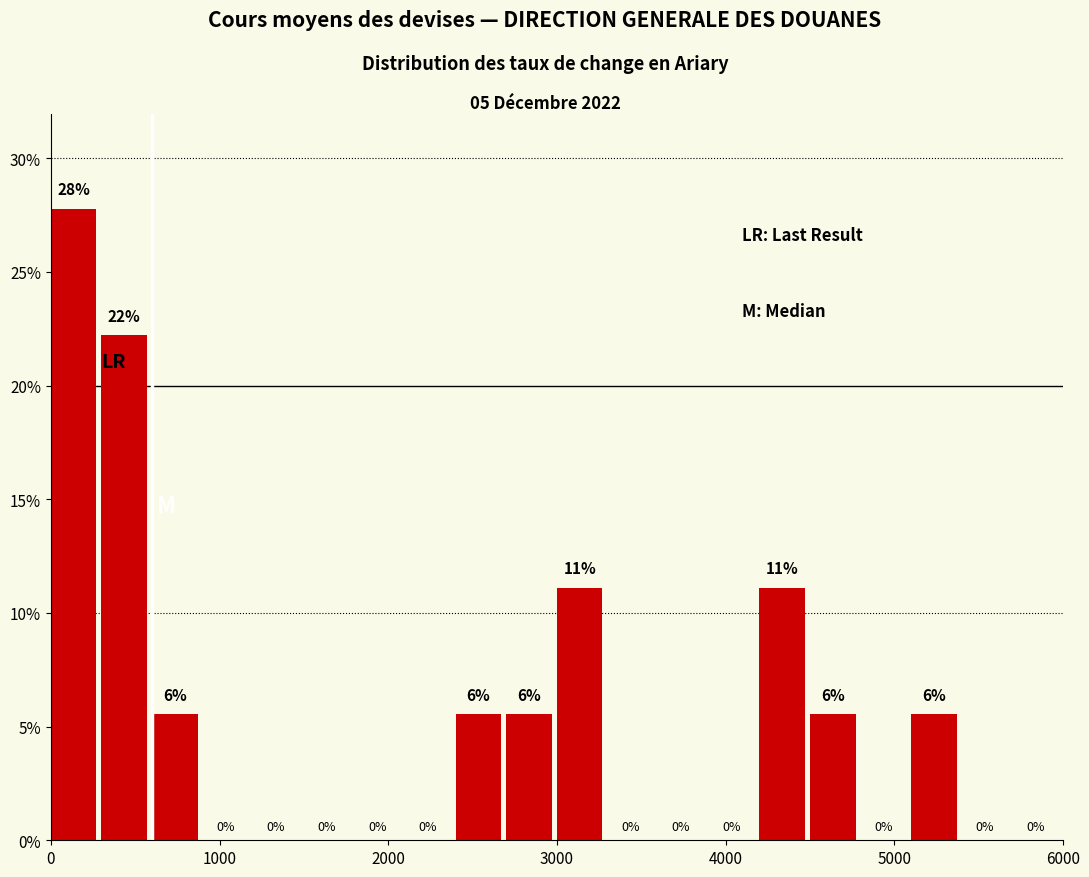

Read against the x-axis, roughly where is the centre of the tallest bar?

100